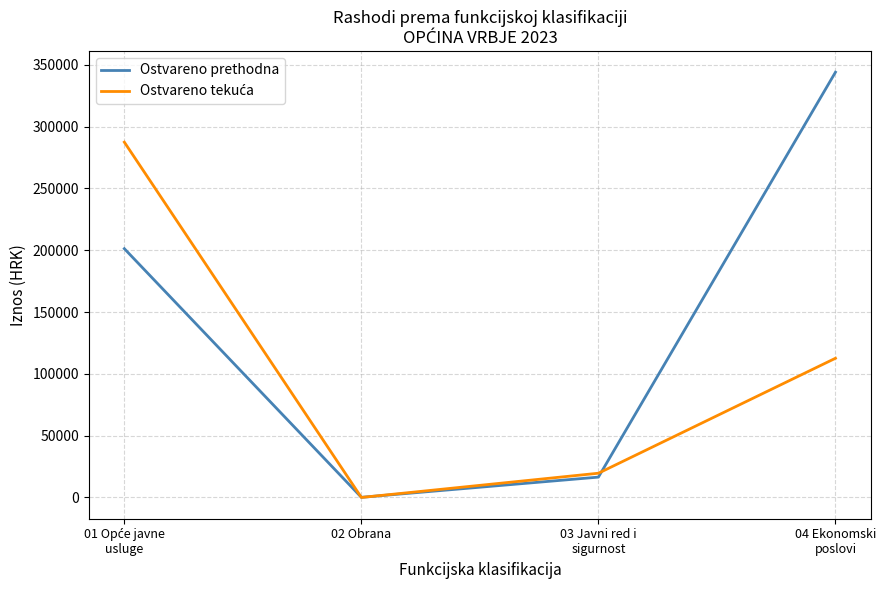

What is the maximum value shown in the chart?

343971.6